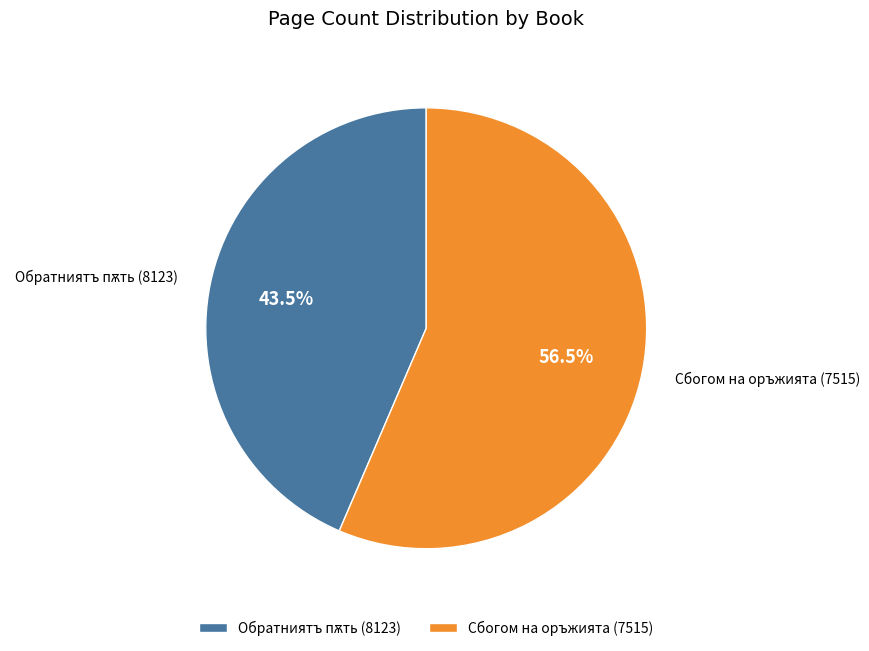

Which slice represents more than half of the pie?

Сбогом на оръжията (7515)